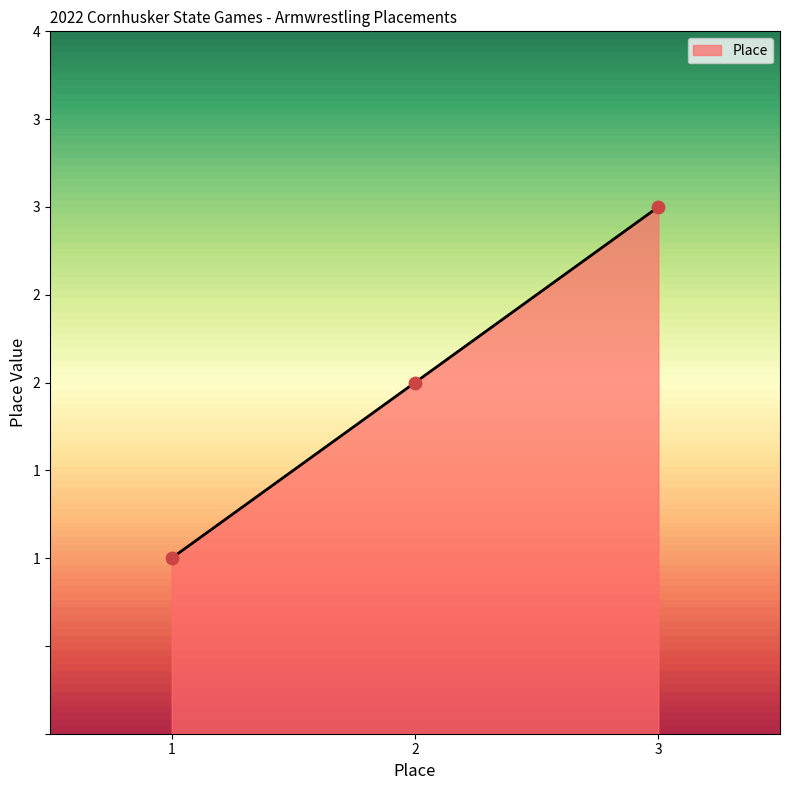

What is the change in value from 2 to 3?

+1